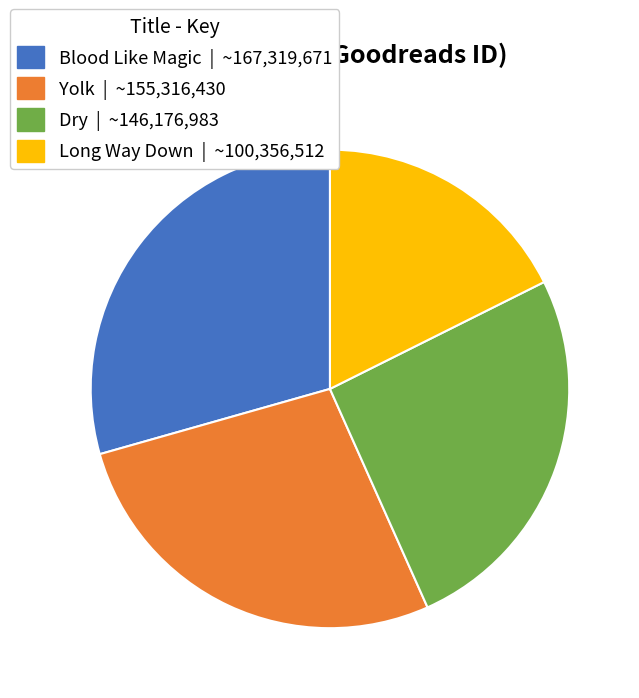

Does Long Way Down | ~100,356,512 account for over 50% of the chart?

No